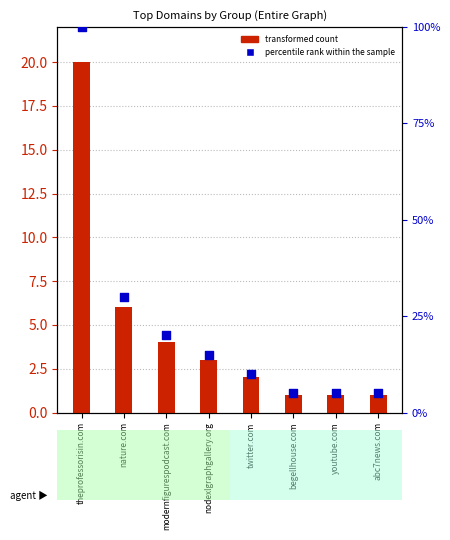

What is the ratio of the value at modernfigurespodcast.com to the value at theprofessorisin.com?

0.2